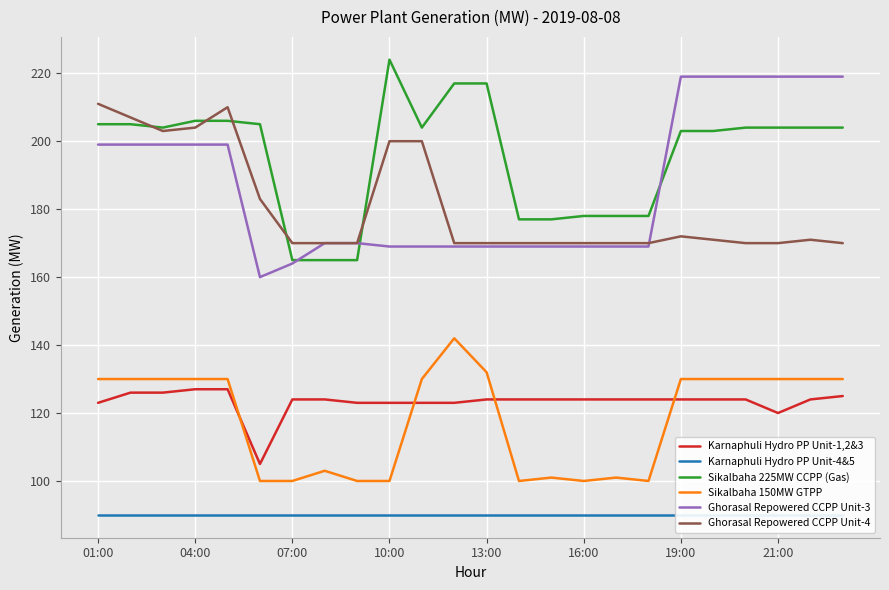

True or false: Ghorasal Repowered CCPP Unit-4 and Karnaphuli Hydro PP Unit-4&5 intersect in this chart.

False